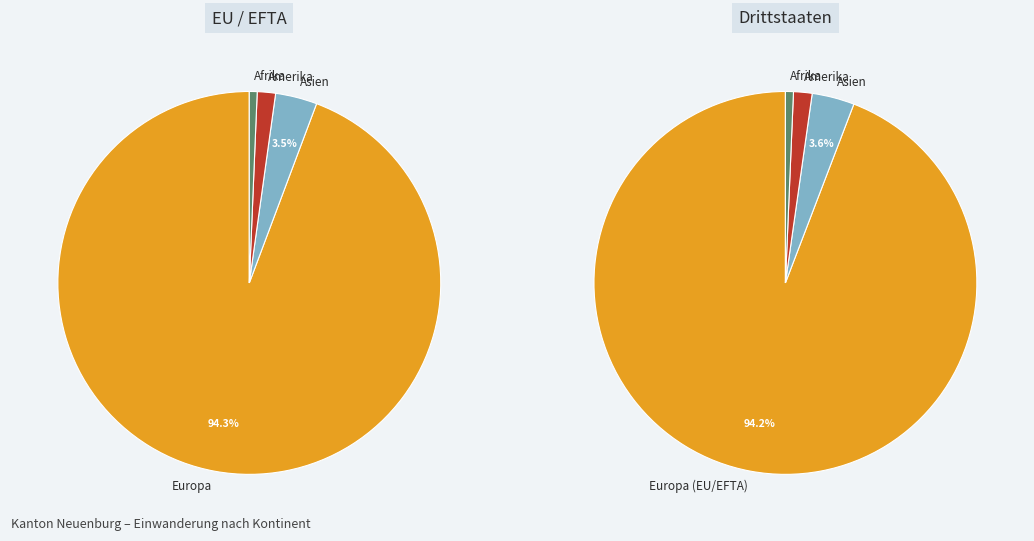

The Europa slice represents 94% of the pie. True or false?

True